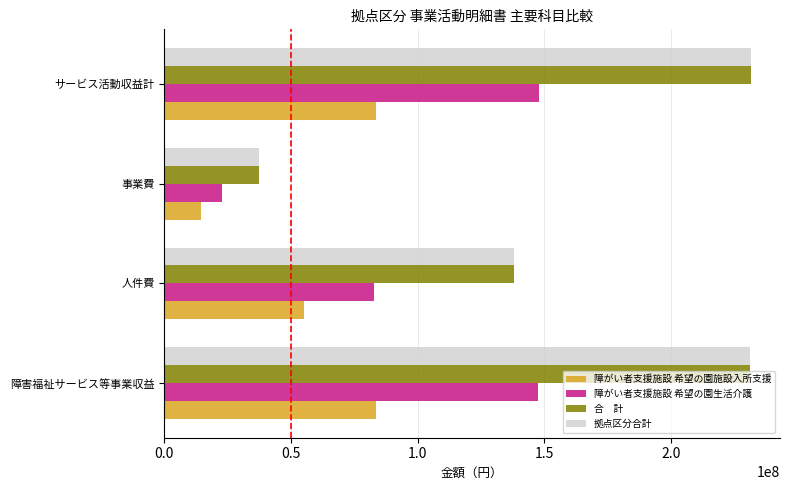

What is the total value across all series at 事業費?

112055120